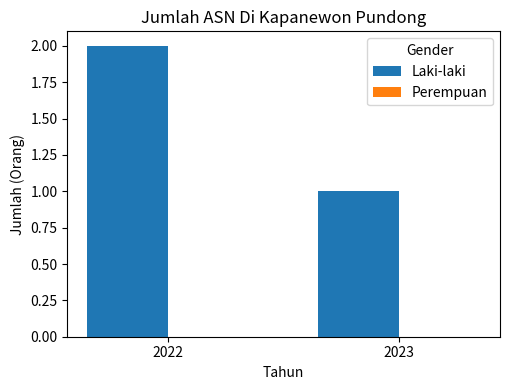

True or false: the data shows 1 at 2023.

True